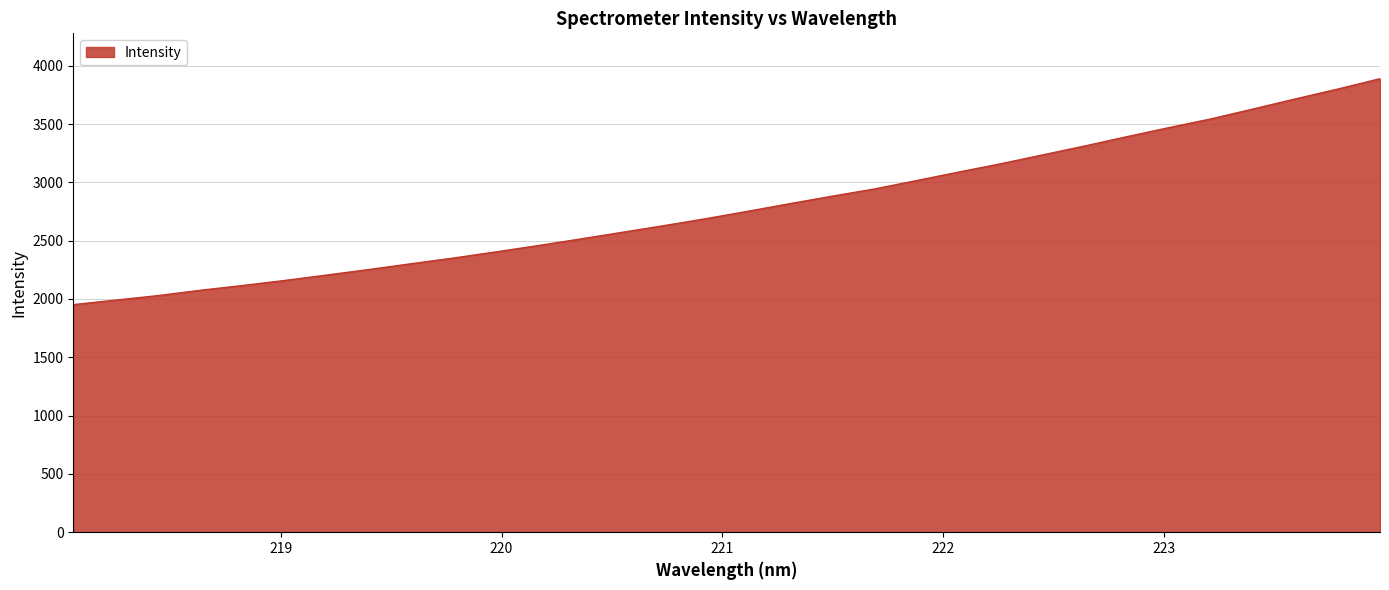

What is the greatest value displayed?

3888.9